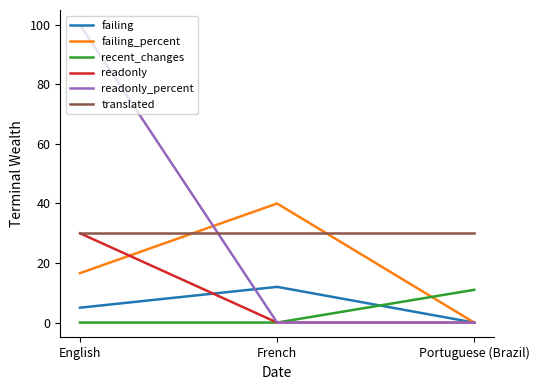

Does the chart have visible grid lines?

No